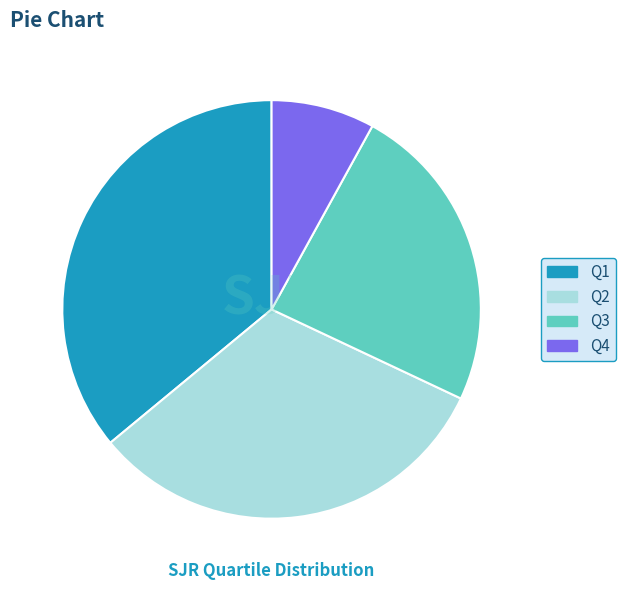

Between Q1 and Q3, which is larger?

Q1